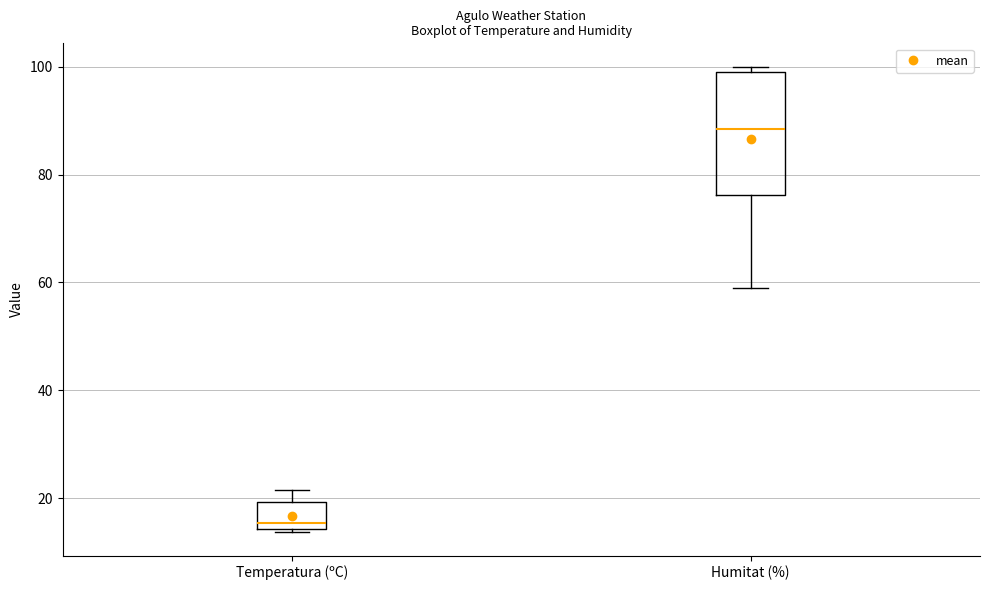

Reading left to right, transcribe this box plot: for each box, give where its median line is, the range the box spans, and where its two whiskers end, as read against the y-axis. The values are not printed on the chart, so give them approximately, as read against the axis.

Temperatura (ºC): median 16, box 14 to 20, whiskers 14 to 22
Humitat (%): median 88, box 76 to 100, whiskers 60 to 100 (just above the box's upper edge)